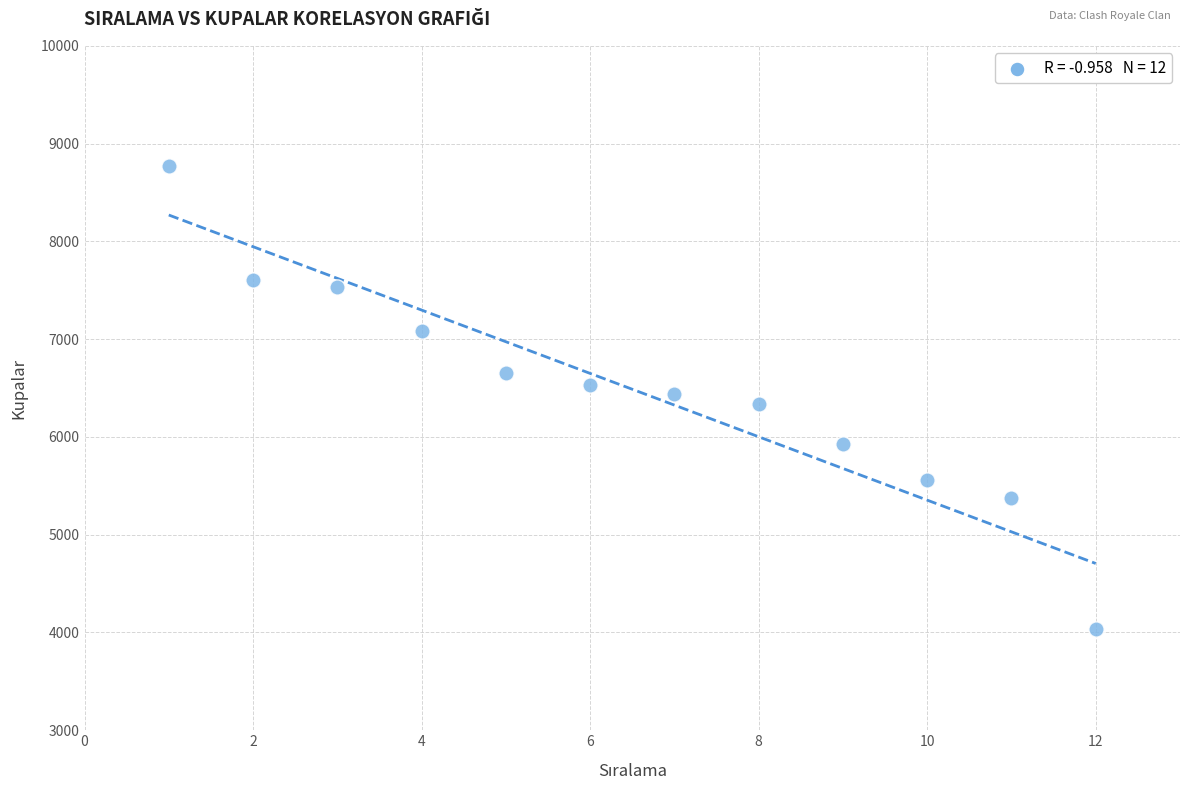

What is the average X value?

6